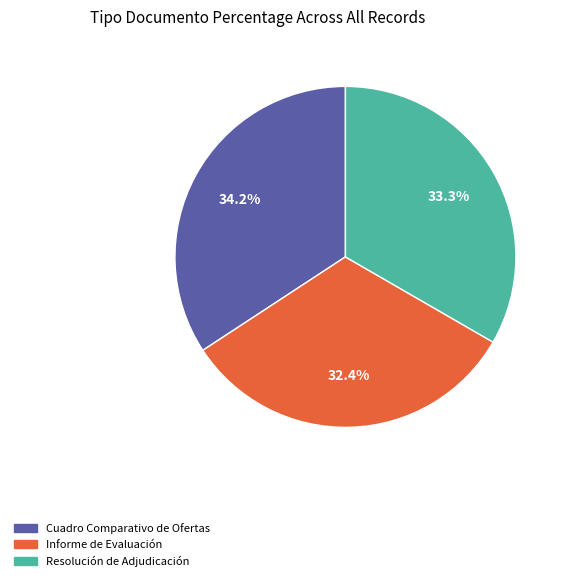

Is it true that Resolución de Adjudicación is 27% of the pie?

False